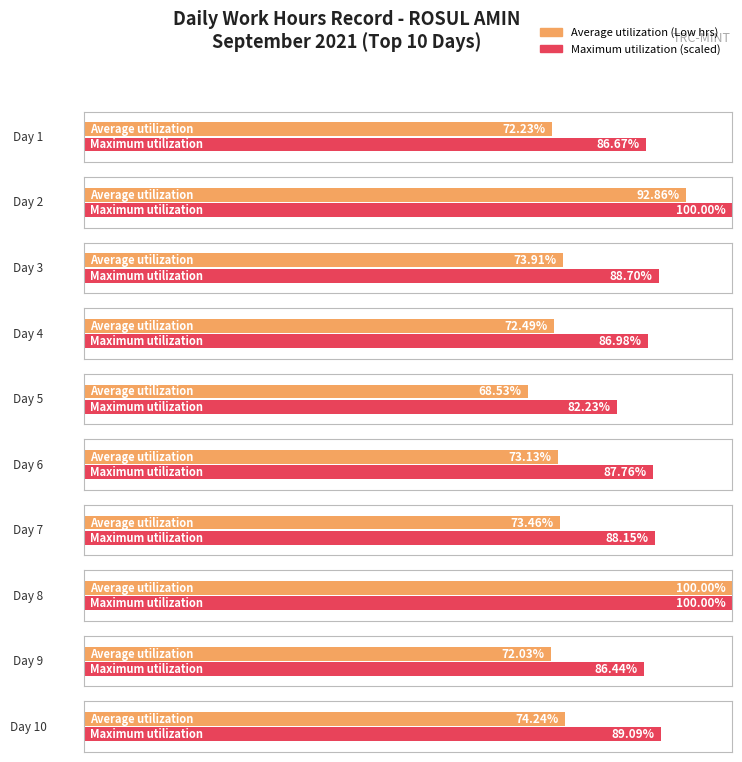

Which series has the largest range (max minus min)?

Low